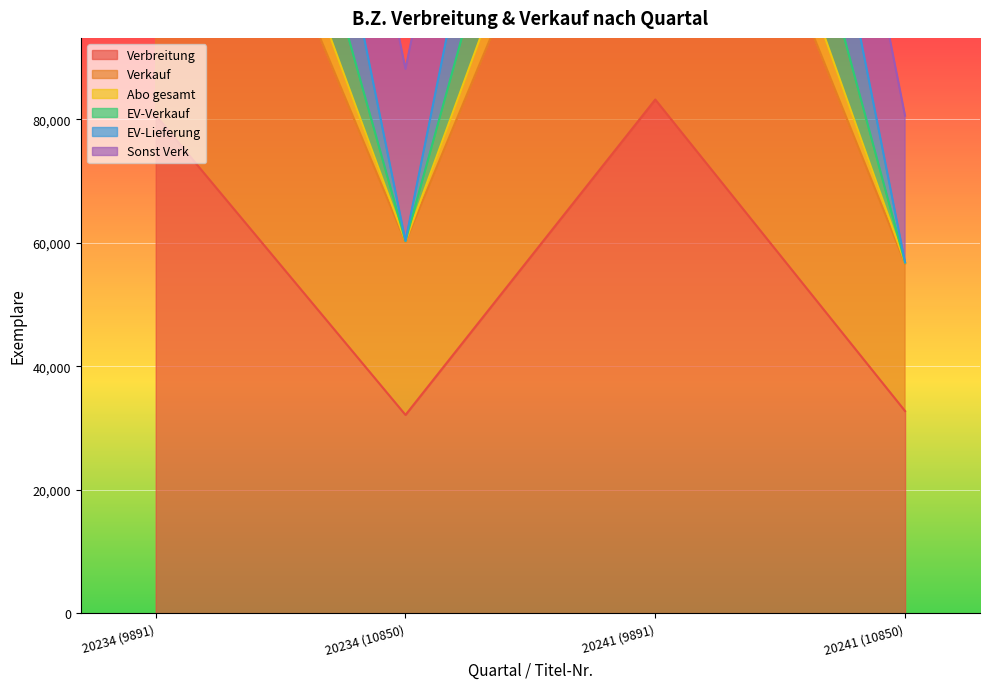

What is the value of the Verkauf point at the 1st from the left?

286883